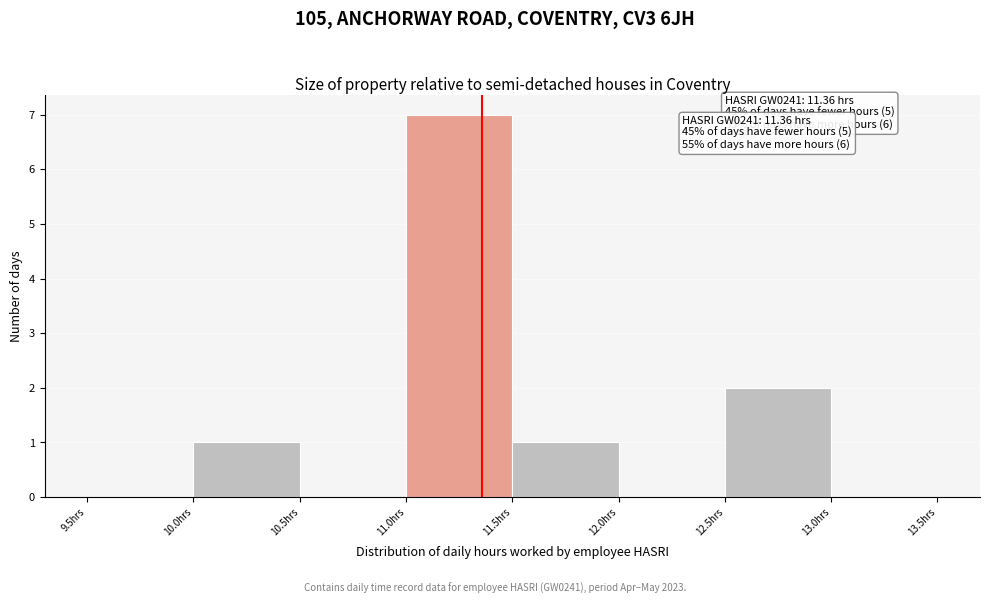

Which range on the x-axis has the tallest bar?

11.0 to 11.5